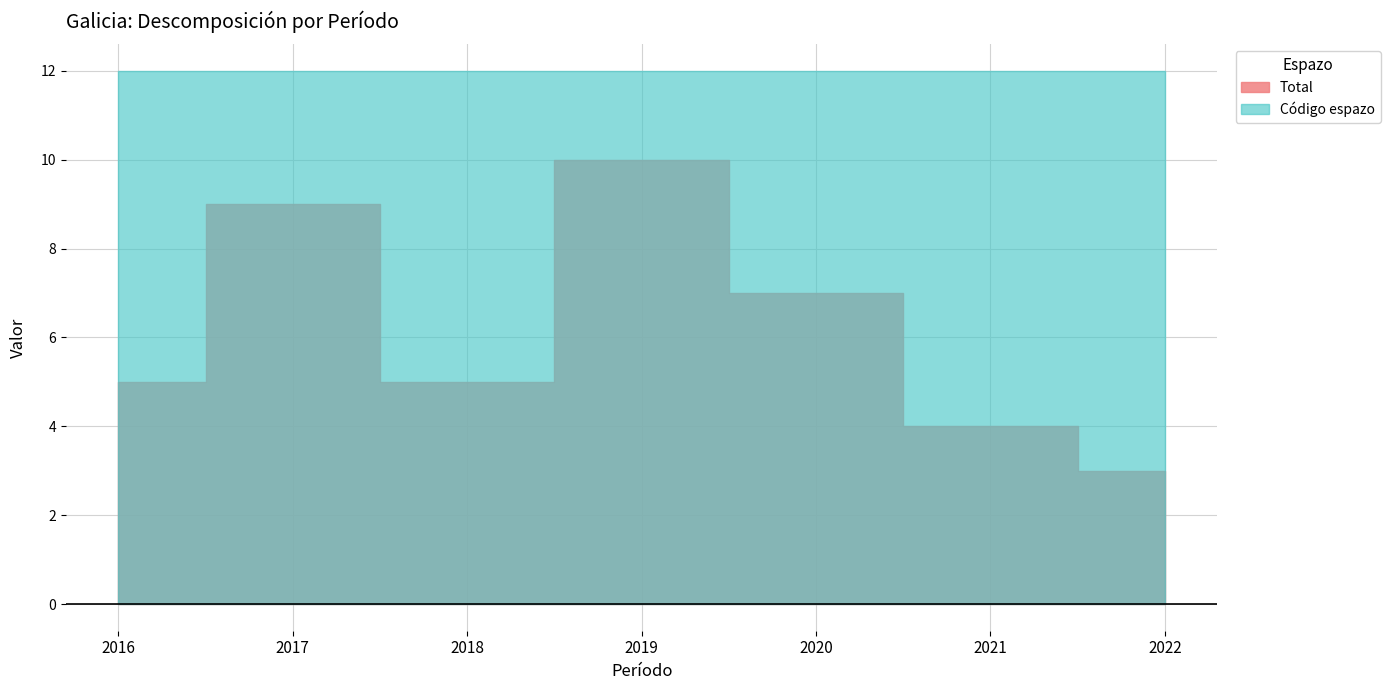

Which series changed the most between 2020 and 2019?

Total